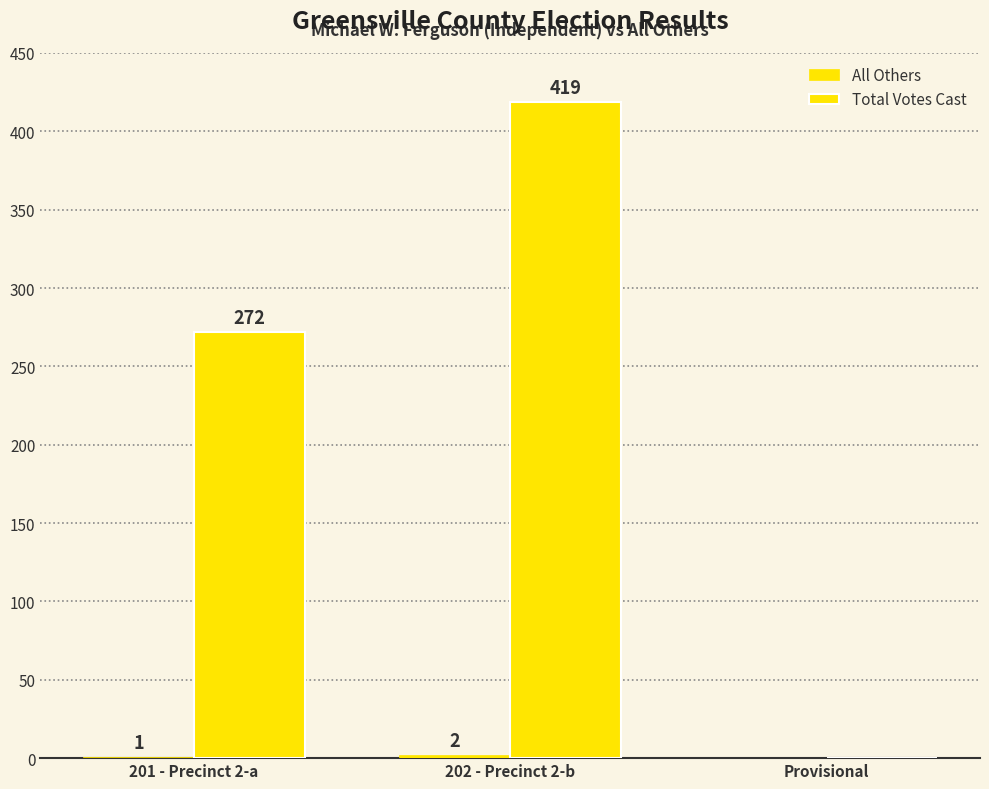

At which label is Total Votes Cast closest to 209?

201 - Precinct 2-a